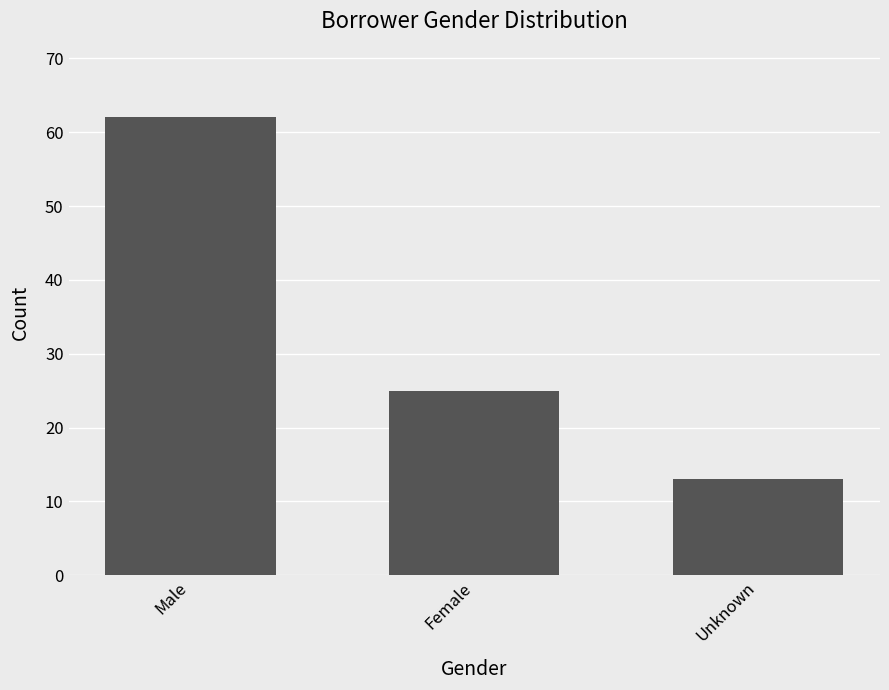

How many bars are there in total?

3